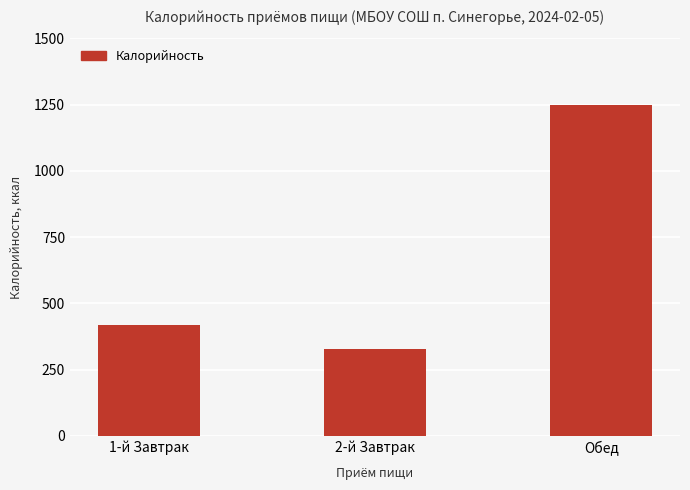

True or false: the data shows 1702.6 at Обед.

False